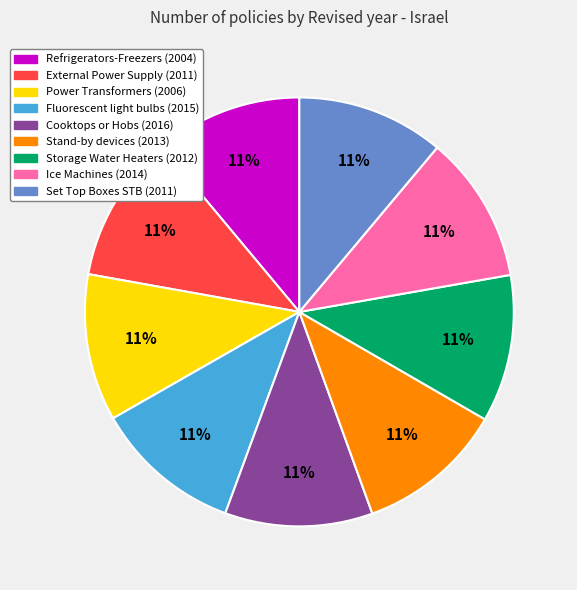

Is there any slice that represents more than half of the pie?

No